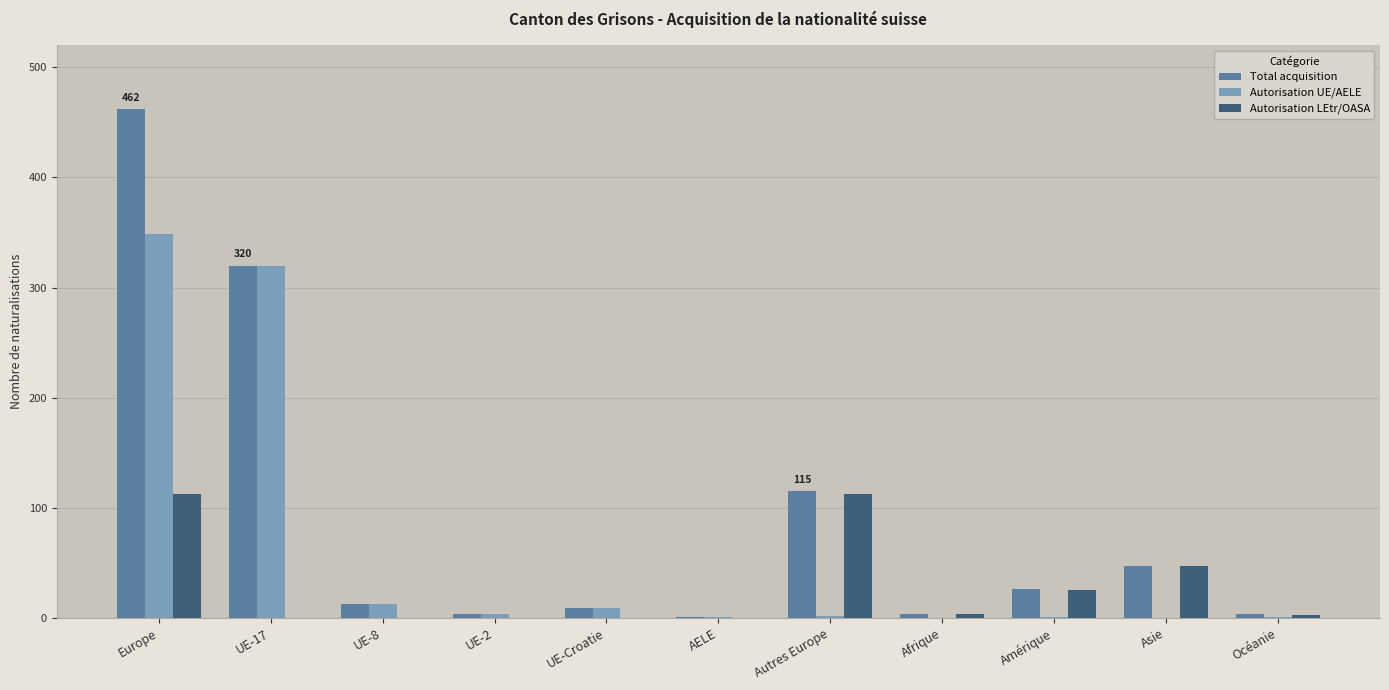

Which series changed the most between UE-17 and Asie?

Autorisation UE/AELE